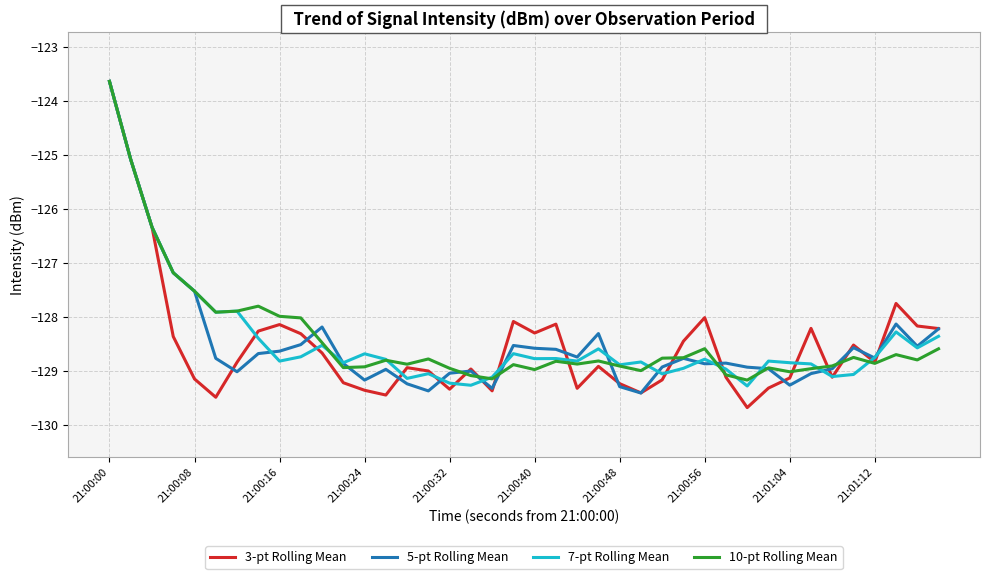

What is the smallest value displayed?

-129.7